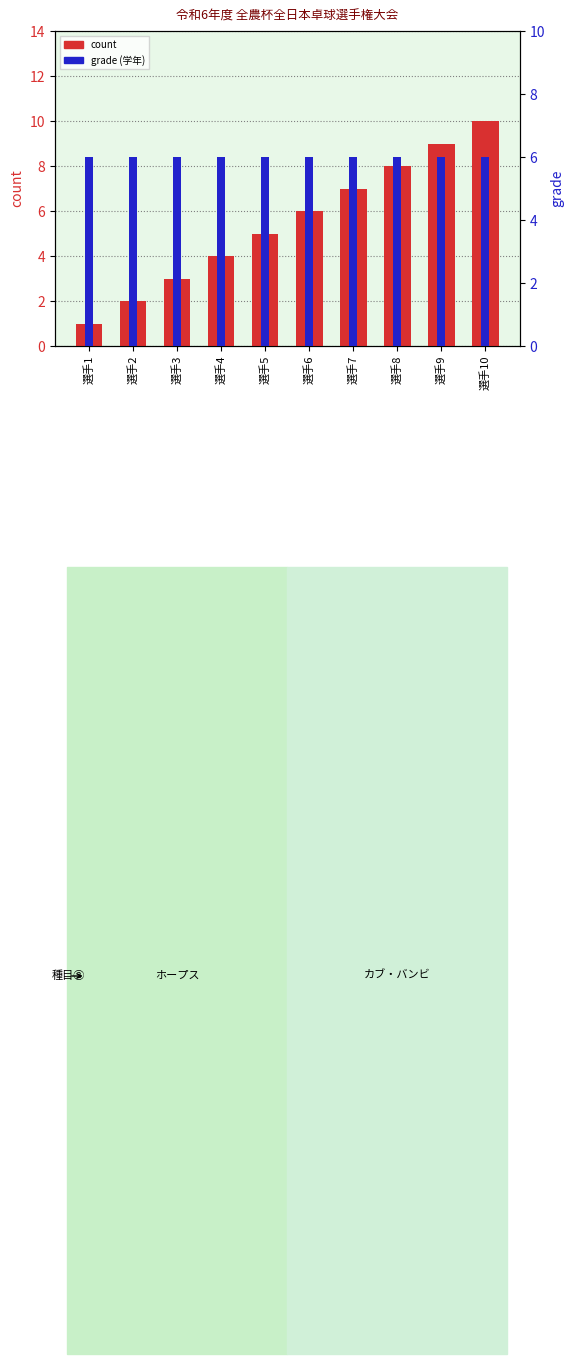

List the series in order of their peak value, lowest first.

grade (学年), count